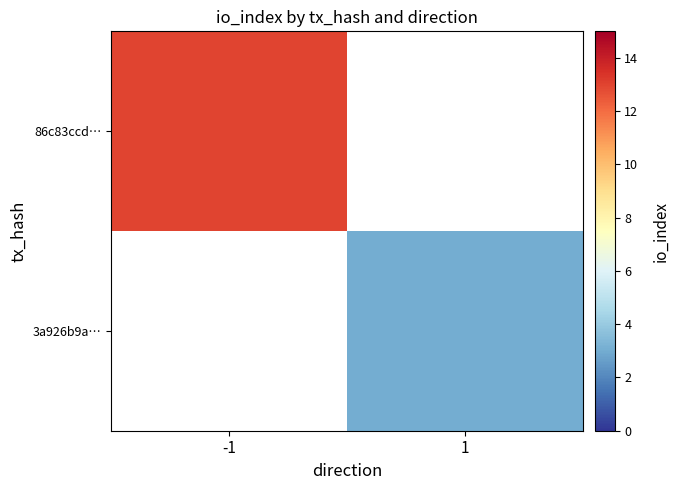

What is the highest value of the 86c83ccd… series?

13.0